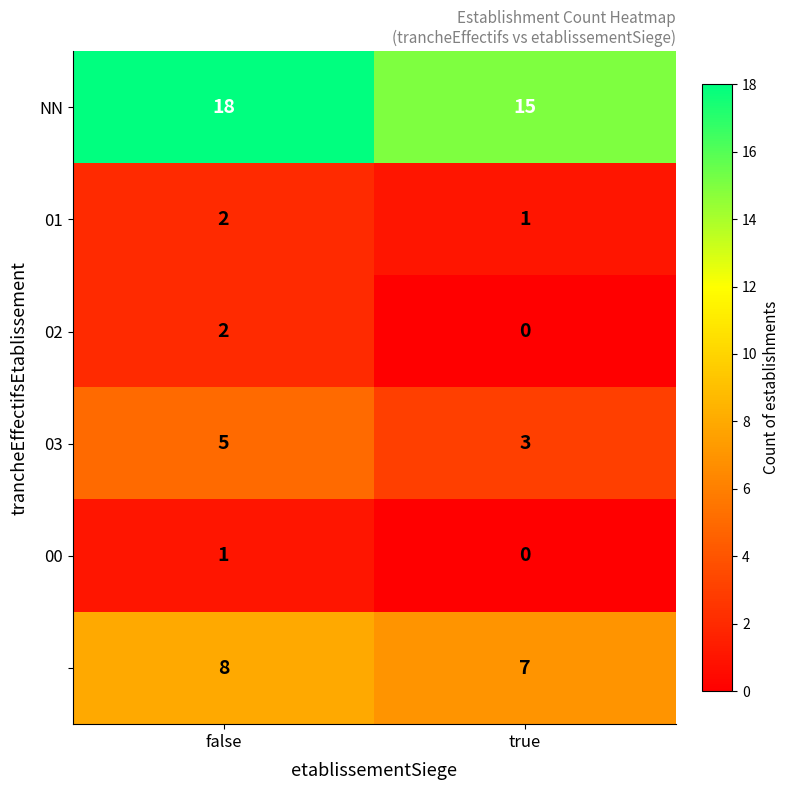

What is the total value across all series at false?

36